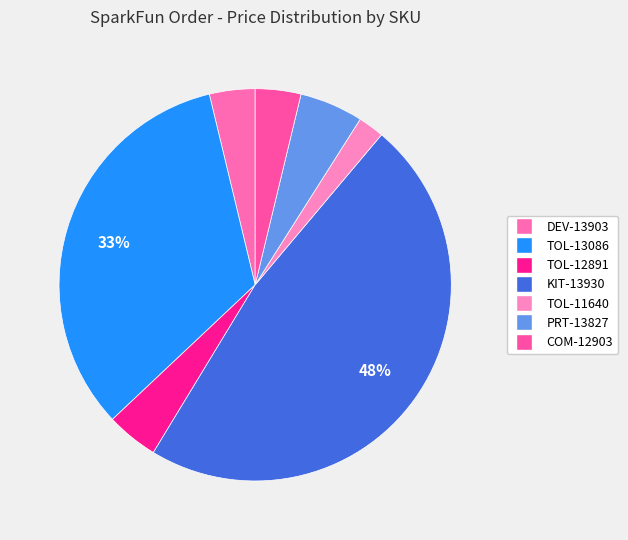

What percentage is the TOL-11640 slice, to the nearest percent?

2%